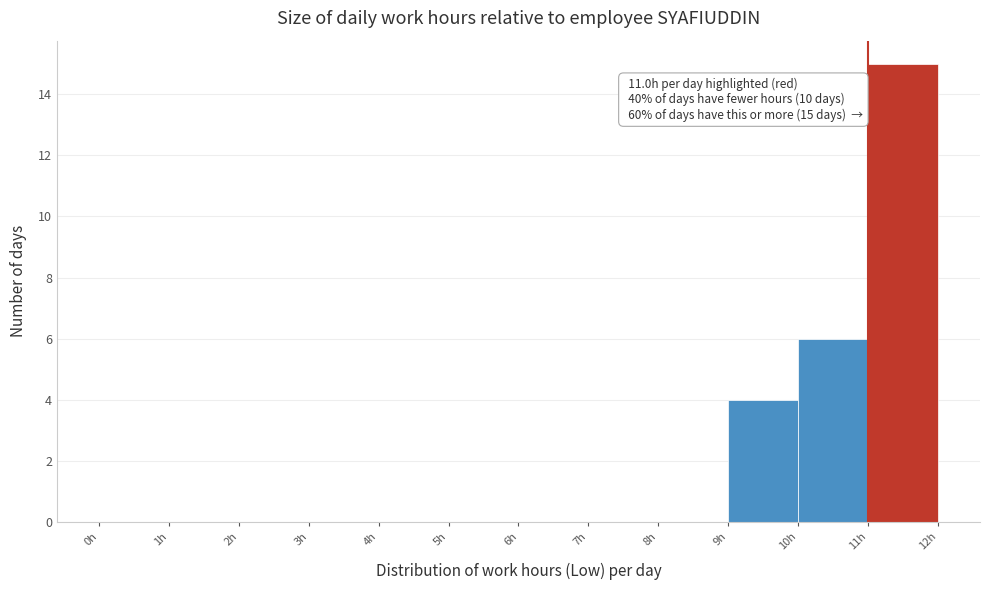

Which range on the x-axis has the tallest bar?

11 to 12